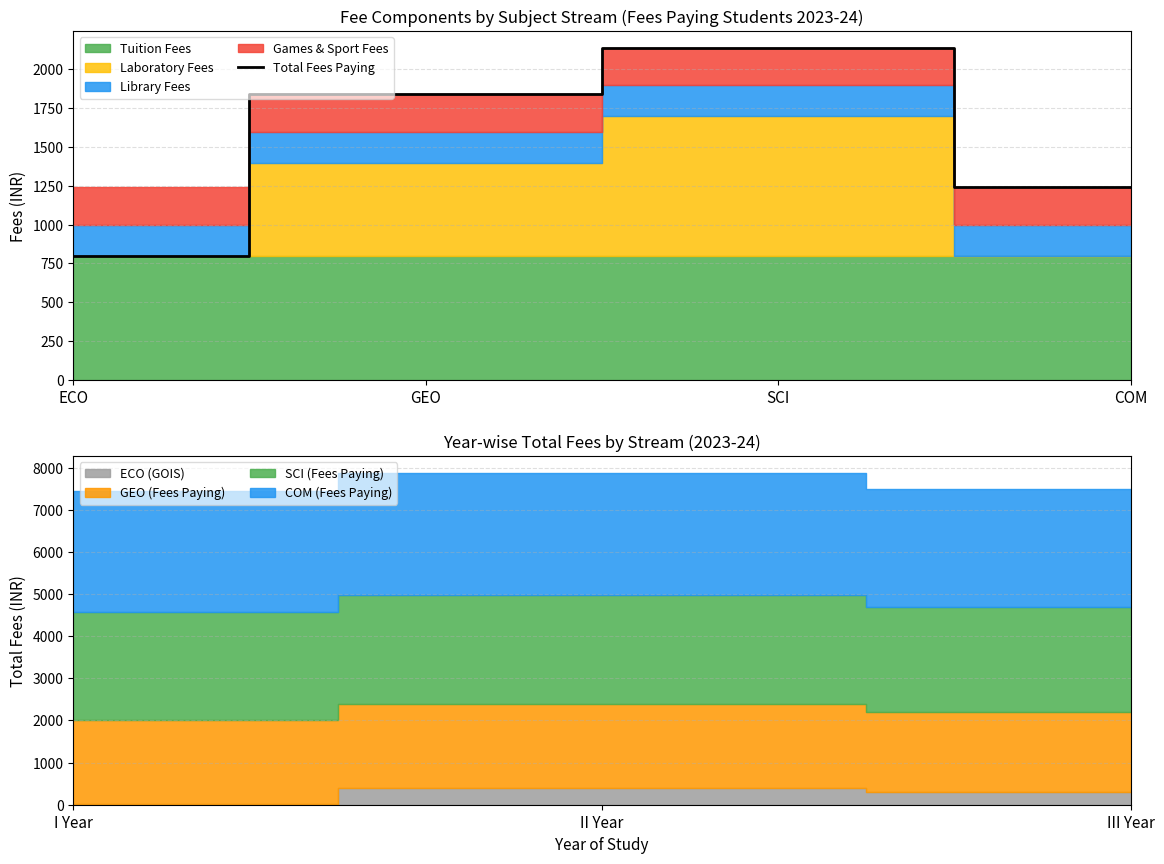

Which label corresponds to the smallest value in the chart?

ECO